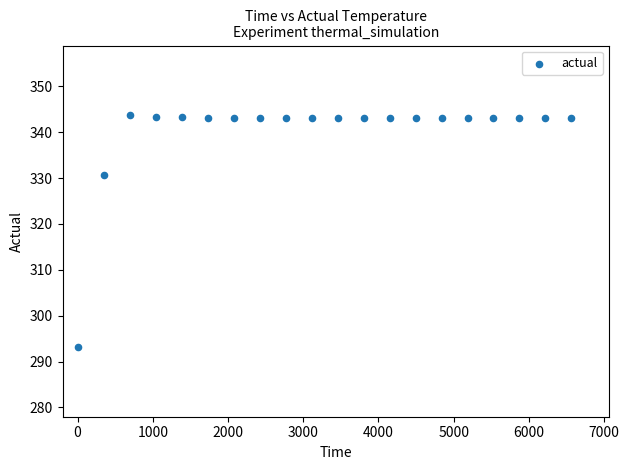

What is the range of X values (max minus min)?

6566.4